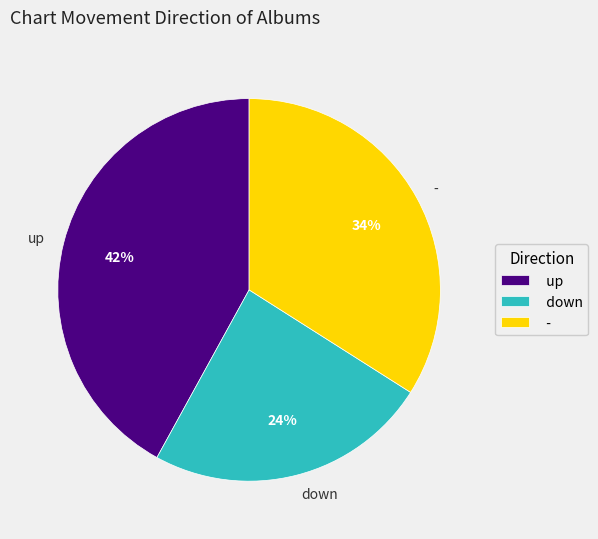

Is there a majority slice in this chart?

No